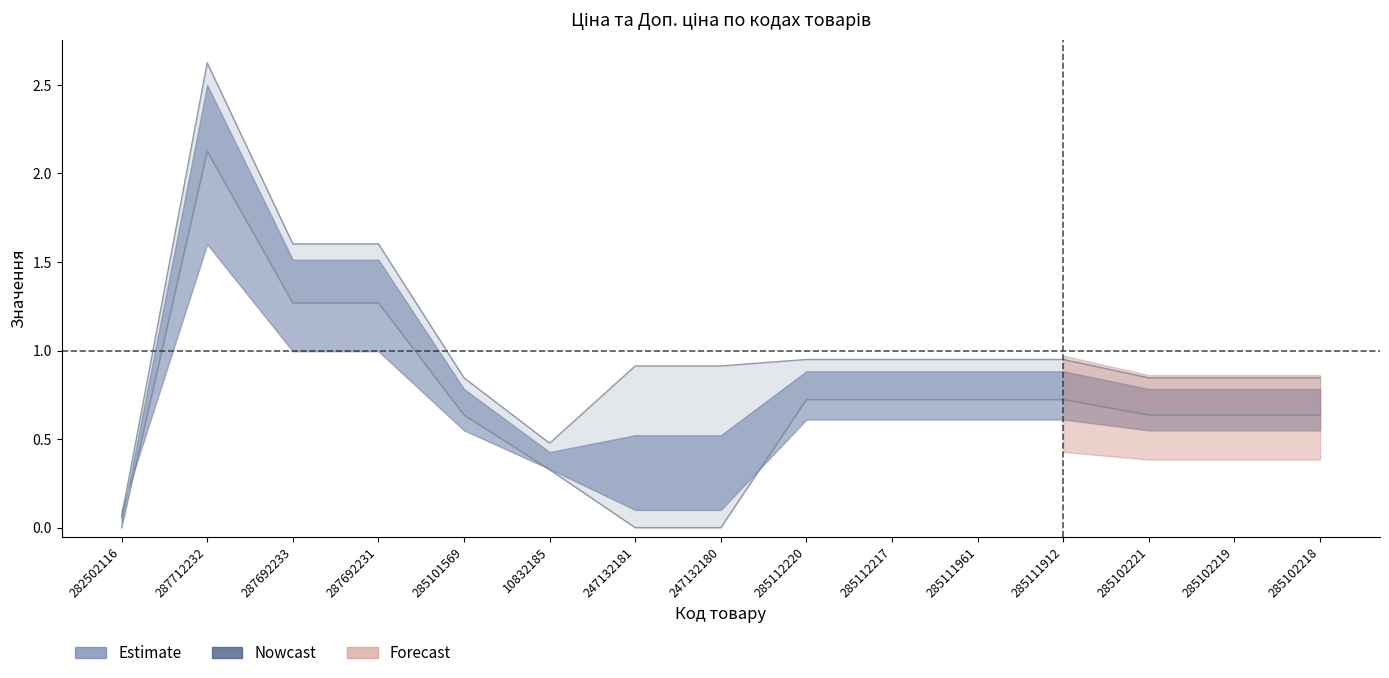

Reading left to right, what are all the values shown in this chart?

Ціна: 0.0	2.1	1.3	1.3	0.6	0.3	0.0	0.0	0.7	0.7	0.7	0.7	0.6	0.6	0.6
Доп. ціна: 0.1	2.6	1.6	1.6	0.8	0.5	0.9	0.9	0.9	0.9	0.9	0.9	0.8	0.8	0.8